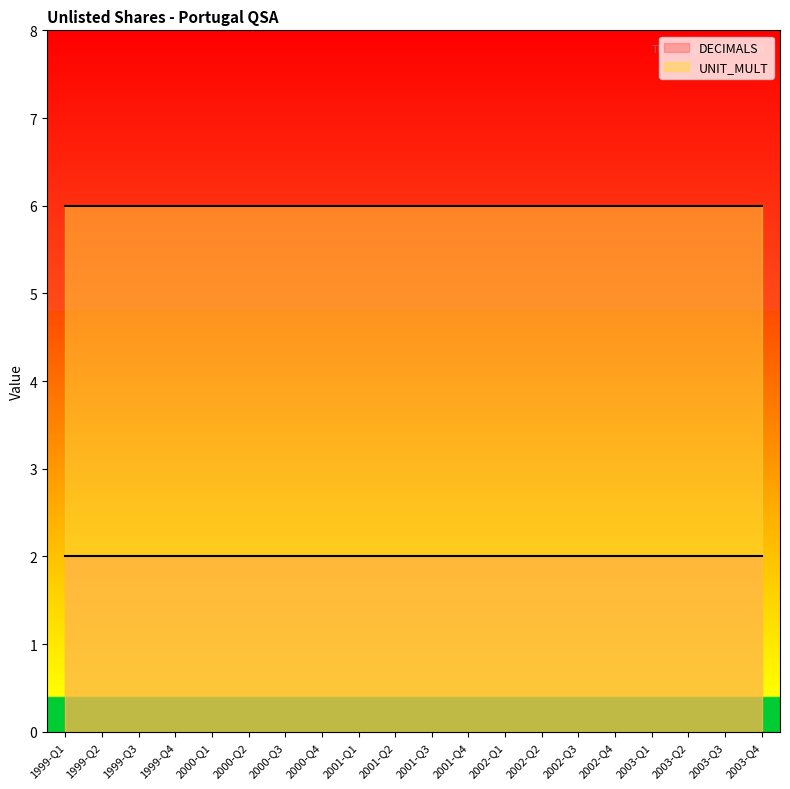

What is the spread (max minus min) of values at 2001-Q2?

4